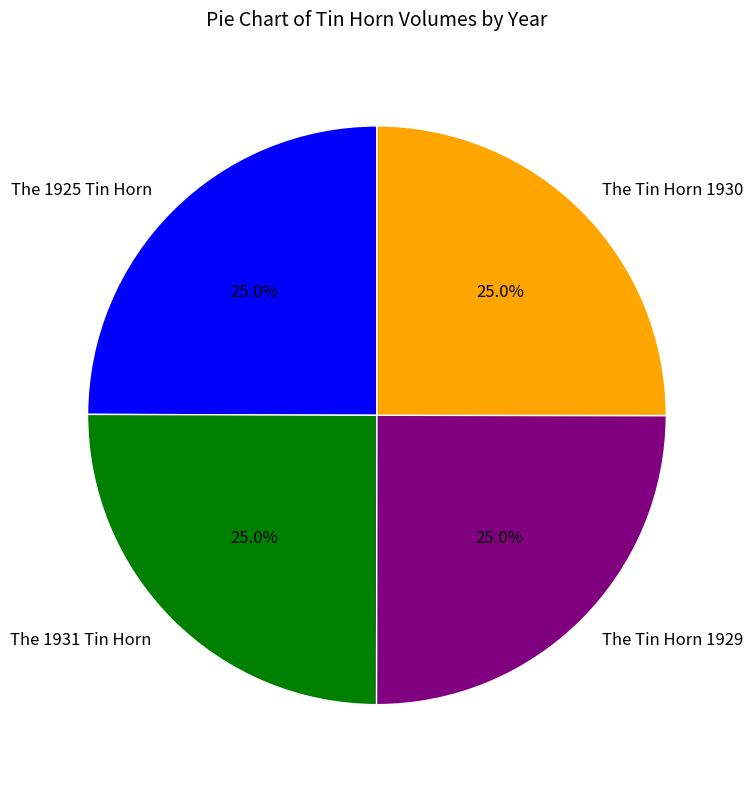

Count the number of slices in the pie.

4